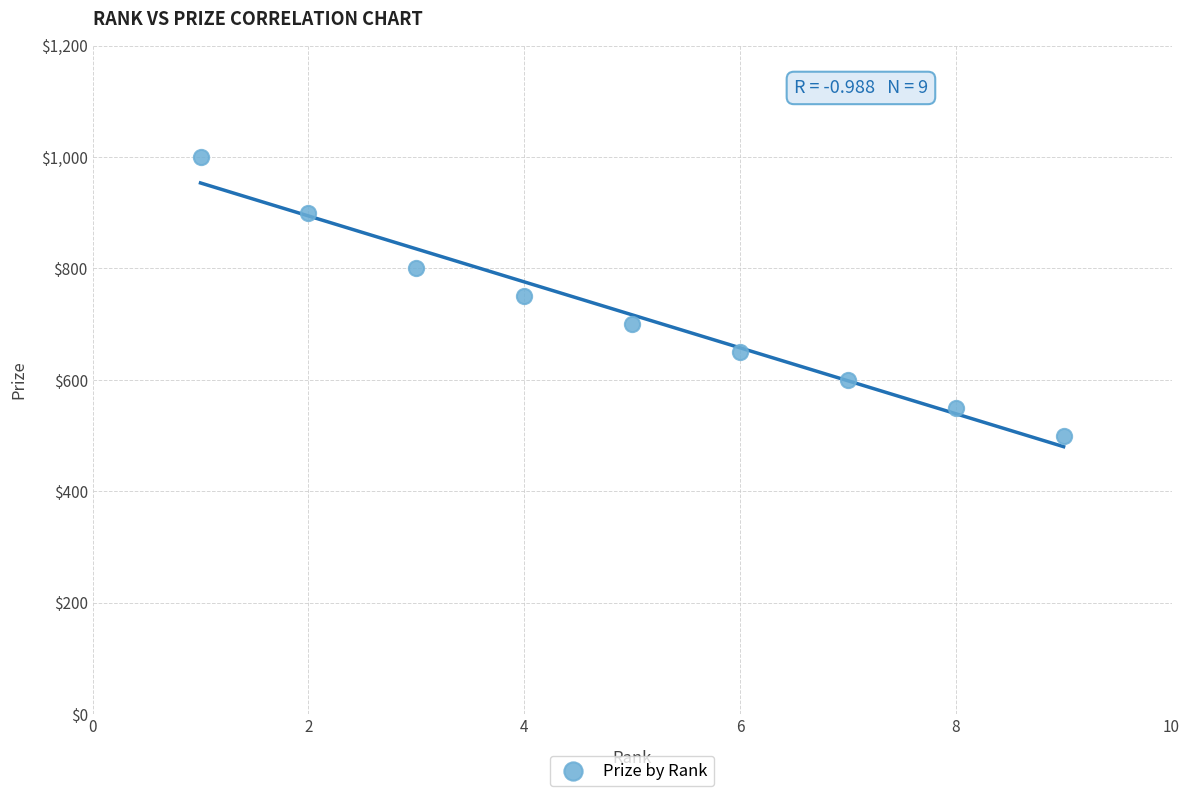

What is the average Y value?

717